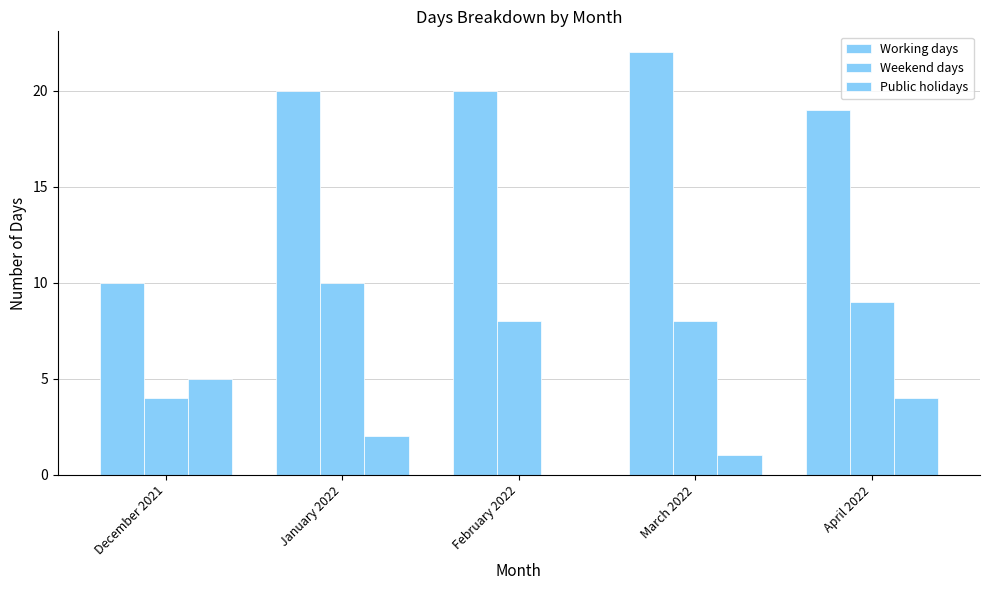

How many positive values does the Public holidays series have?

4